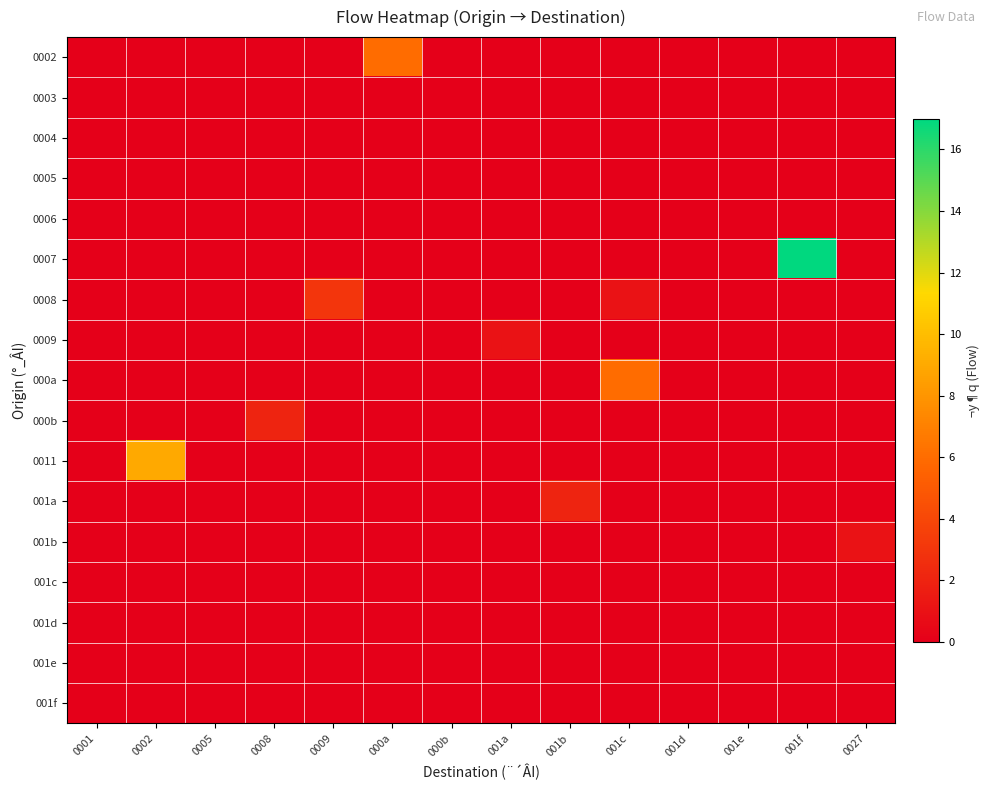

Reading left to right, what are all the values shown in this chart?

0002: 0001=0	0002=0	0005=0	0008=0	0009=0	000a=6	000b=0	001a=0	001b=0	001c=0	001d=0	001e=0	001f=0	0027=0
0003: 0001=0	0002=0	0005=0	0008=0	0009=0	000a=0	000b=0	001a=0	001b=0	001c=0	001d=0	001e=0	001f=0	0027=0
0004: 0001=0	0002=0	0005=0	0008=0	0009=0	000a=0	000b=0	001a=0	001b=0	001c=0	001d=0	001e=0	001f=0	0027=0
0005: 0001=0	0002=0	0005=0	0008=0	0009=0	000a=0	000b=0	001a=0	001b=0	001c=0	001d=0	001e=0	001f=0	0027=0
0006: 0001=0	0002=0	0005=0	0008=0	0009=0	000a=0	000b=0	001a=0	001b=0	001c=0	001d=0	001e=0	001f=0	0027=0
0007: 0001=0	0002=0	0005=0	0008=0	0009=0	000a=0	000b=0	001a=0	001b=0	001c=0	001d=0	001e=0	001f=17	0027=0
0008: 0001=0	0002=0	0005=0	0008=0	0009=3	000a=0	000b=0	001a=0	001b=0	001c=1	001d=0	001e=0	001f=0	0027=0
0009: 0001=0	0002=0	0005=0	0008=0	0009=0	000a=0	000b=0	001a=1	001b=0	001c=0	001d=0	001e=0	001f=0	0027=0
000a: 0001=0	0002=0	0005=0	0008=0	0009=0	000a=0	000b=0	001a=0	001b=0	001c=6	001d=0	001e=0	001f=0	0027=0
000b: 0001=0	0002=0	0005=0	0008=2	0009=0	000a=0	000b=0	001a=0	001b=0	001c=0	001d=0	001e=0	001f=0	0027=0
0011: 0001=0	0002=9	0005=0	0008=0	0009=0	000a=0	000b=0	001a=0	001b=0	001c=0	001d=0	001e=0	001f=0	0027=0
001a: 0001=0	0002=0	0005=0	0008=0	0009=0	000a=0	000b=0	001a=0	001b=2	001c=0	001d=0	001e=0	001f=0	0027=0
001b: 0001=0	0002=0	0005=0	0008=0	0009=0	000a=0	000b=0	001a=0	001b=0	001c=0	001d=0	001e=0	001f=0	0027=1
001c: 0001=0	0002=0	0005=0	0008=0	0009=0	000a=0	000b=0	001a=0	001b=0	001c=0	001d=0	001e=0	001f=0	0027=0
001d: 0001=0	0002=0	0005=0	0008=0	0009=0	000a=0	000b=0	001a=0	001b=0	001c=0	001d=0	001e=0	001f=0	0027=0
001e: 0001=0	0002=0	0005=0	0008=0	0009=0	000a=0	000b=0	001a=0	001b=0	001c=0	001d=0	001e=0	001f=0	0027=0
001f: 0001=0	0002=0	0005=0	0008=0	0009=0	000a=0	000b=0	001a=0	001b=0	001c=0	001d=0	001e=0	001f=0	0027=0